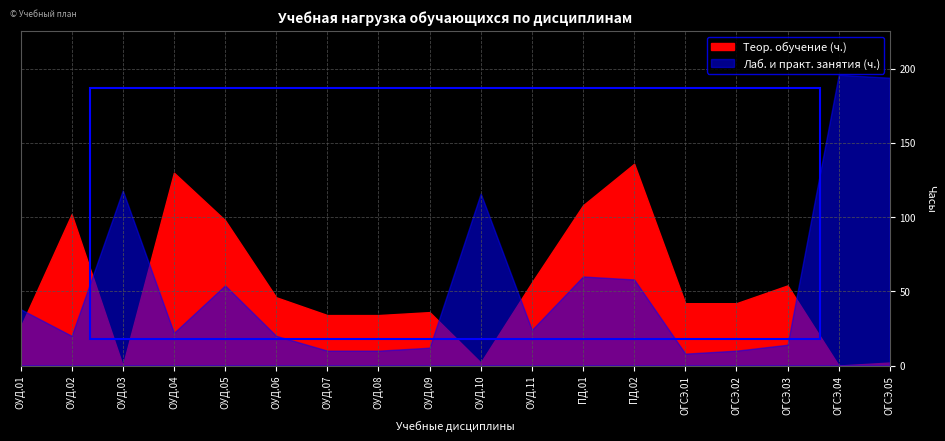

At which category does Лаб. и практ. занятия (ч.) reach its first local valley?

ОУД.02